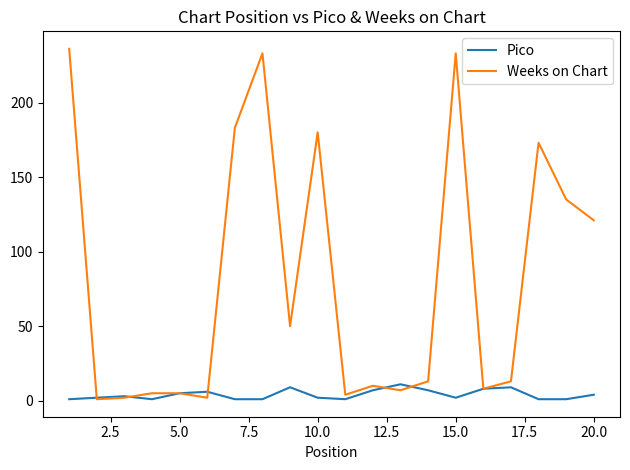

Rank the series by their average value, from lowest to highest.

Pico, Weeks on Chart